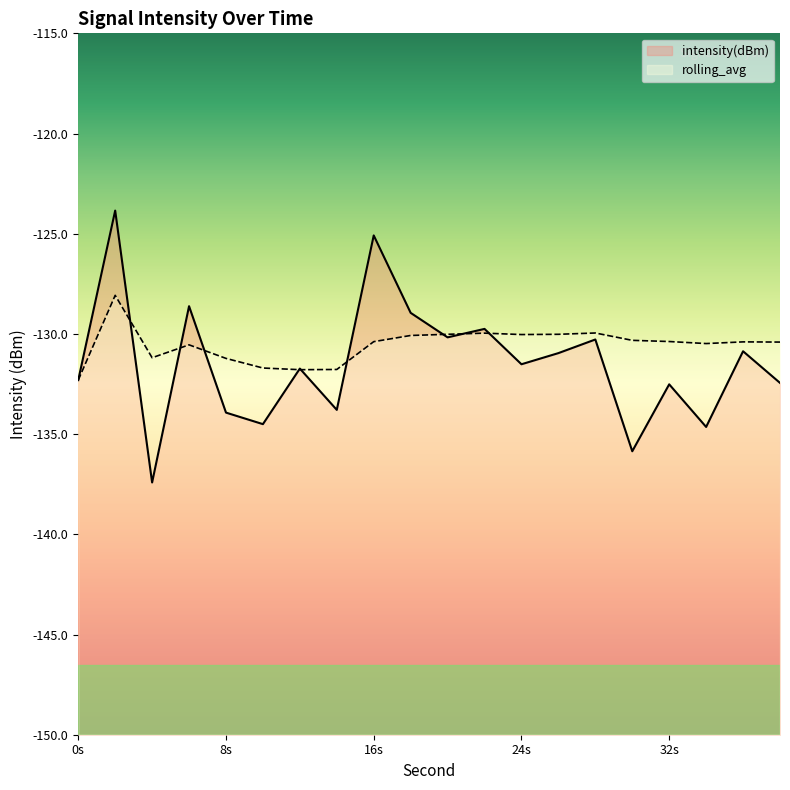

Which series has the widest spread of values?

intensity(dBm)